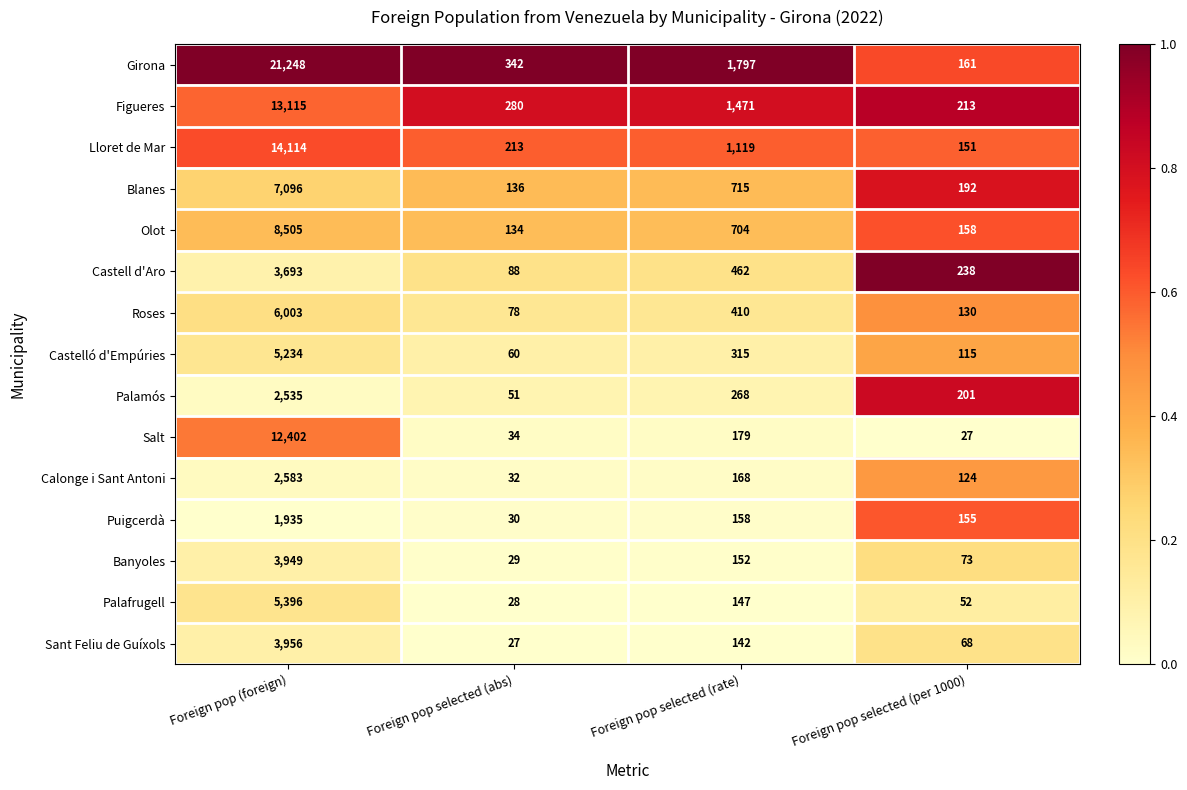

What is the difference between the Figueres values at Foreign pop selected (rate) and Foreign pop selected (abs)?

1191